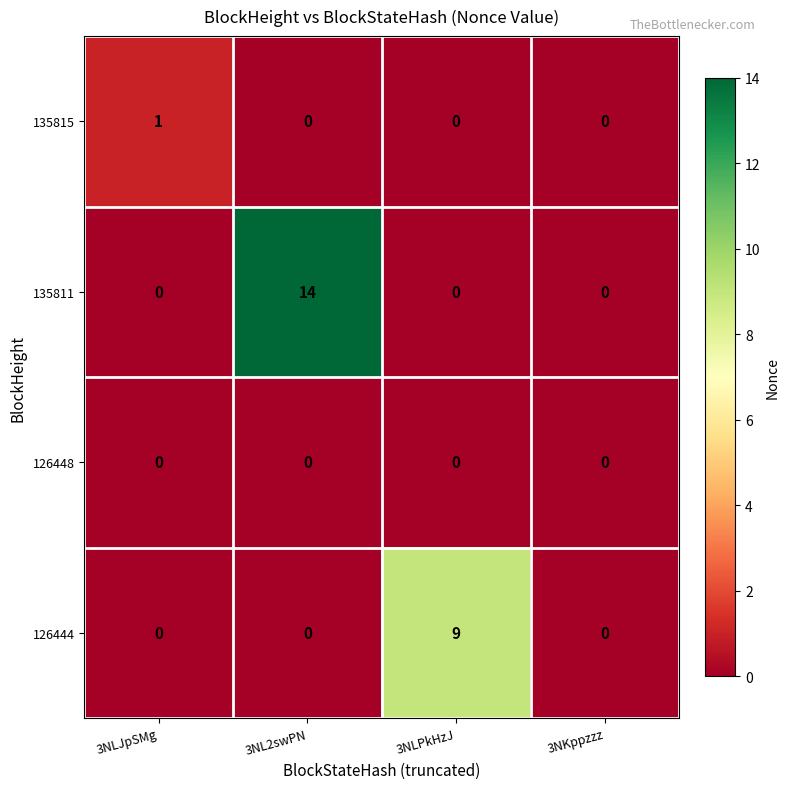

At how many categories does at least one series exceed 4?

2